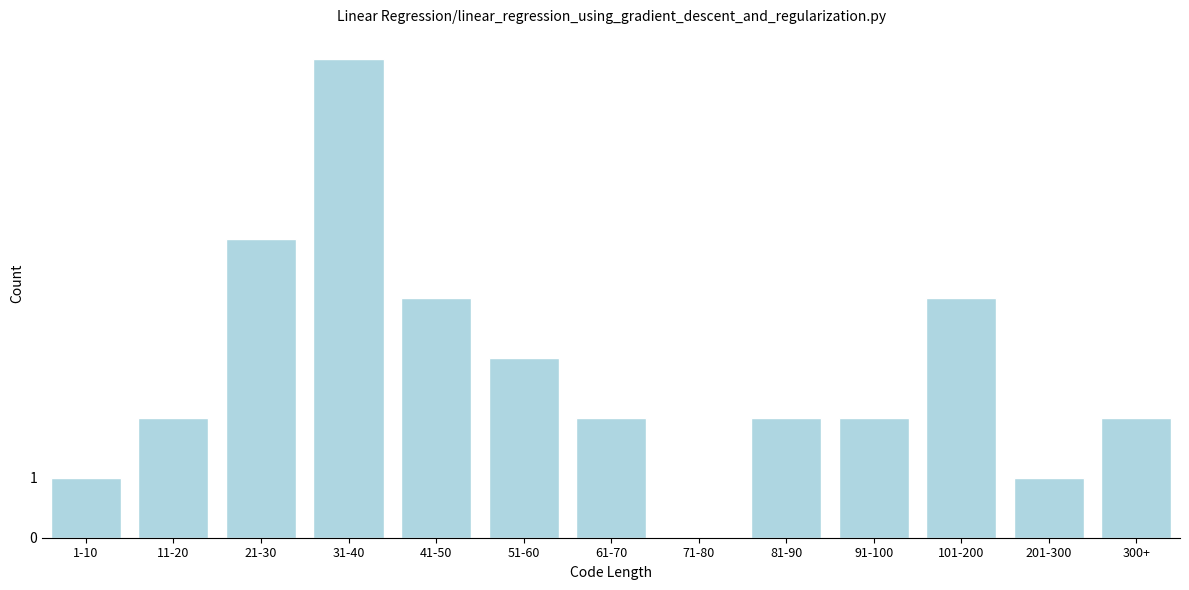

Reading left to right, list all the values displayed in this chart.

1-10=1	11-20=2	21-30=5	31-40=8	41-50=4	51-60=3	61-70=2	71-80=0	81-90=2	91-100=2	101-200=4	201-300=1	300+=2